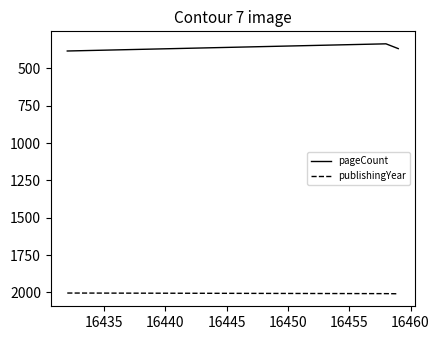

What is the difference between the maximum and minimum values in the pageCount series?

48